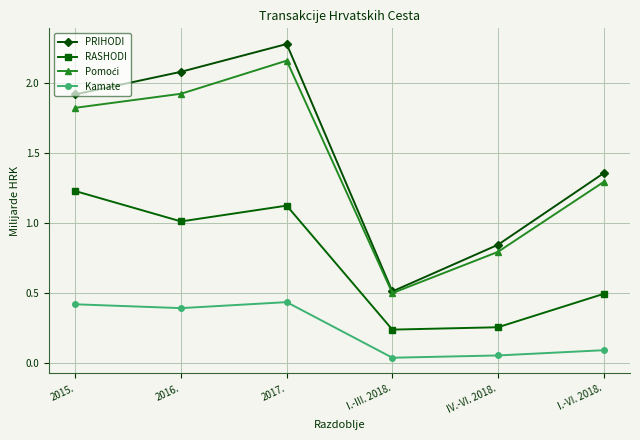

What is the label of the 3rd point from the left?

2017.